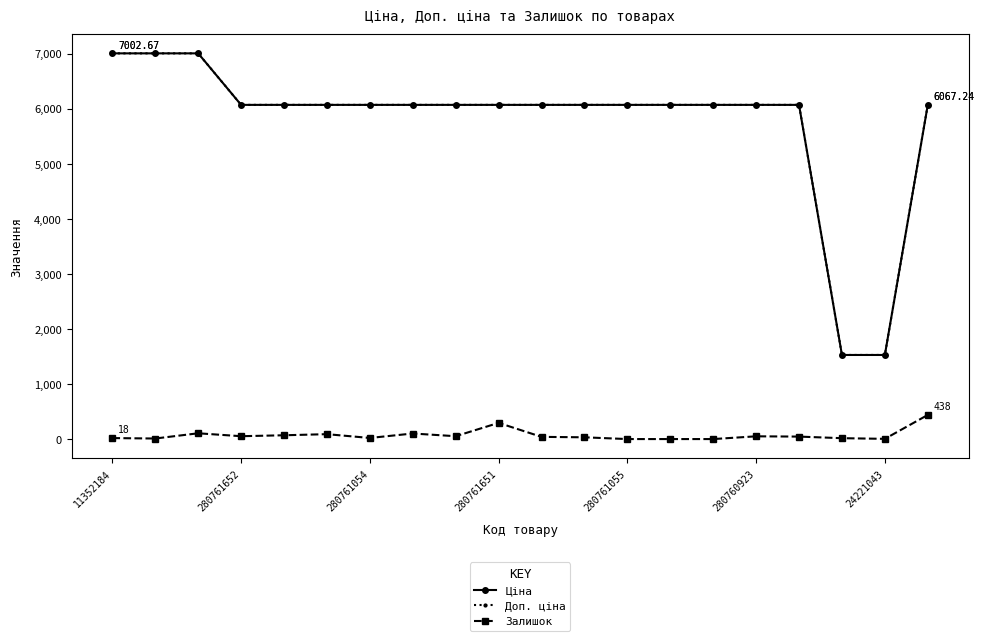

How many lines are shown in the chart?

3